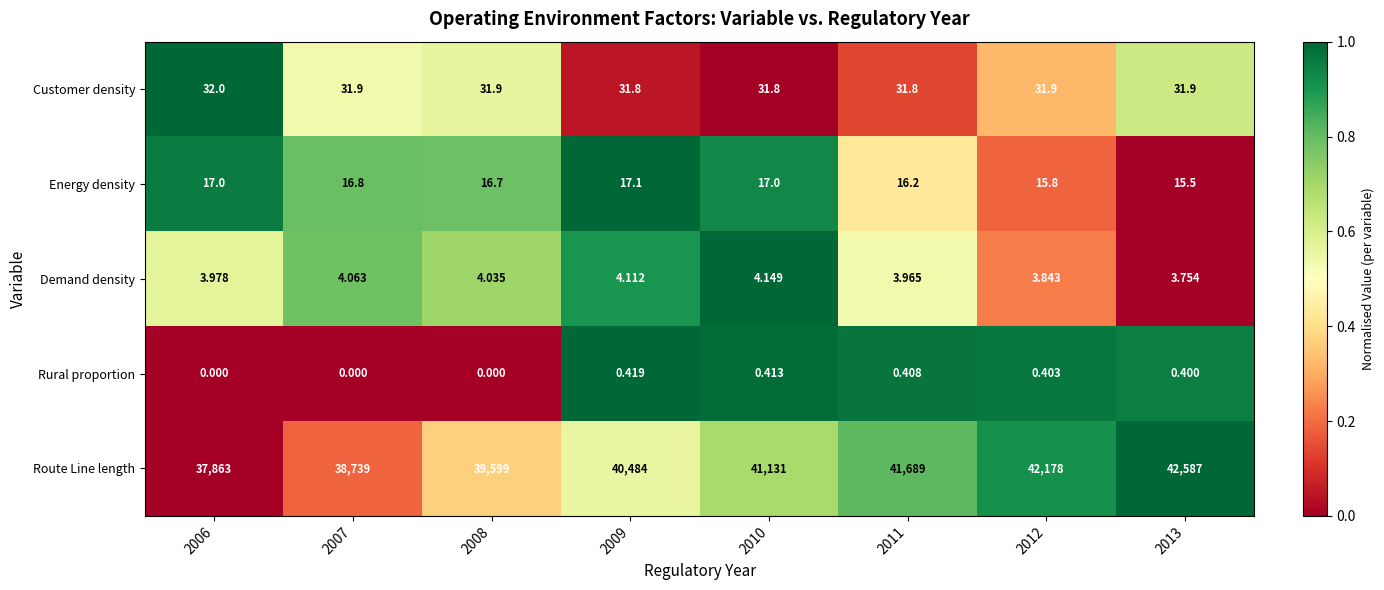

At 2008, list the series in order from smallest to largest.

Rural proportion, Demand density, Energy density, Customer density, Route Line length